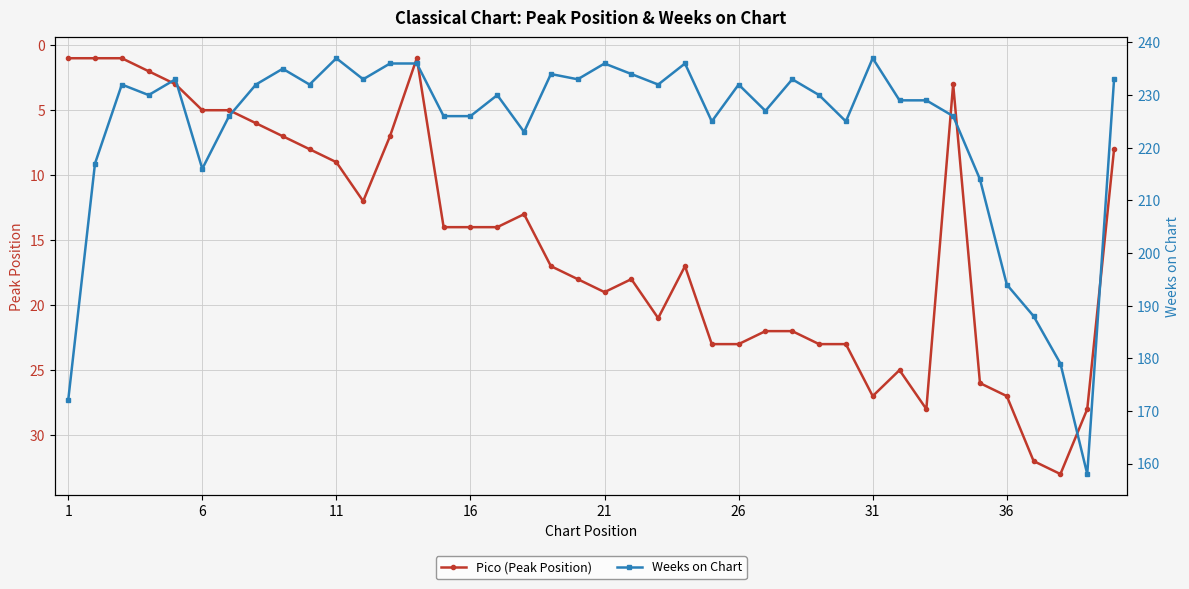

What are all the series names shown in the legend?

Pico (Peak Position), Weeks on Chart